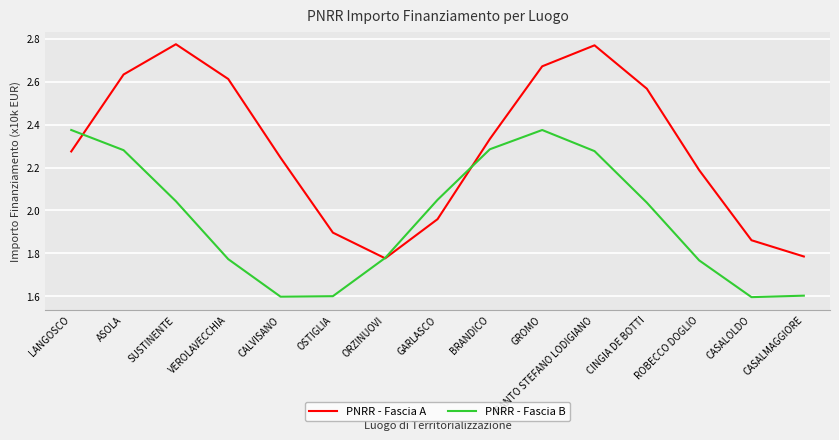

Rank the series by their maximum value, from lowest to highest.

PNRR - Fascia B, PNRR - Fascia A